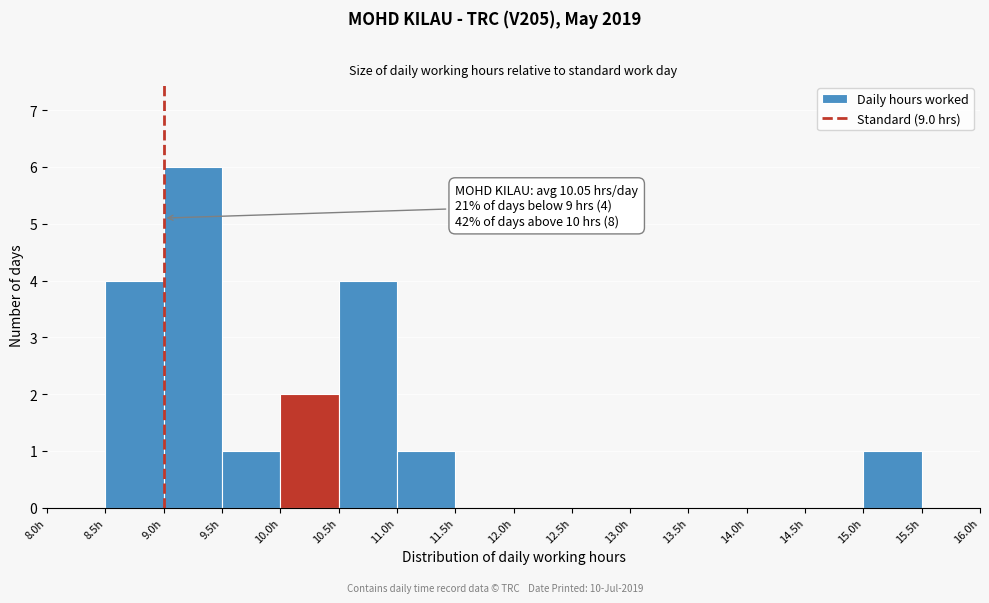

Over which range of the x-axis is the bar tallest?

9.0 to 9.5